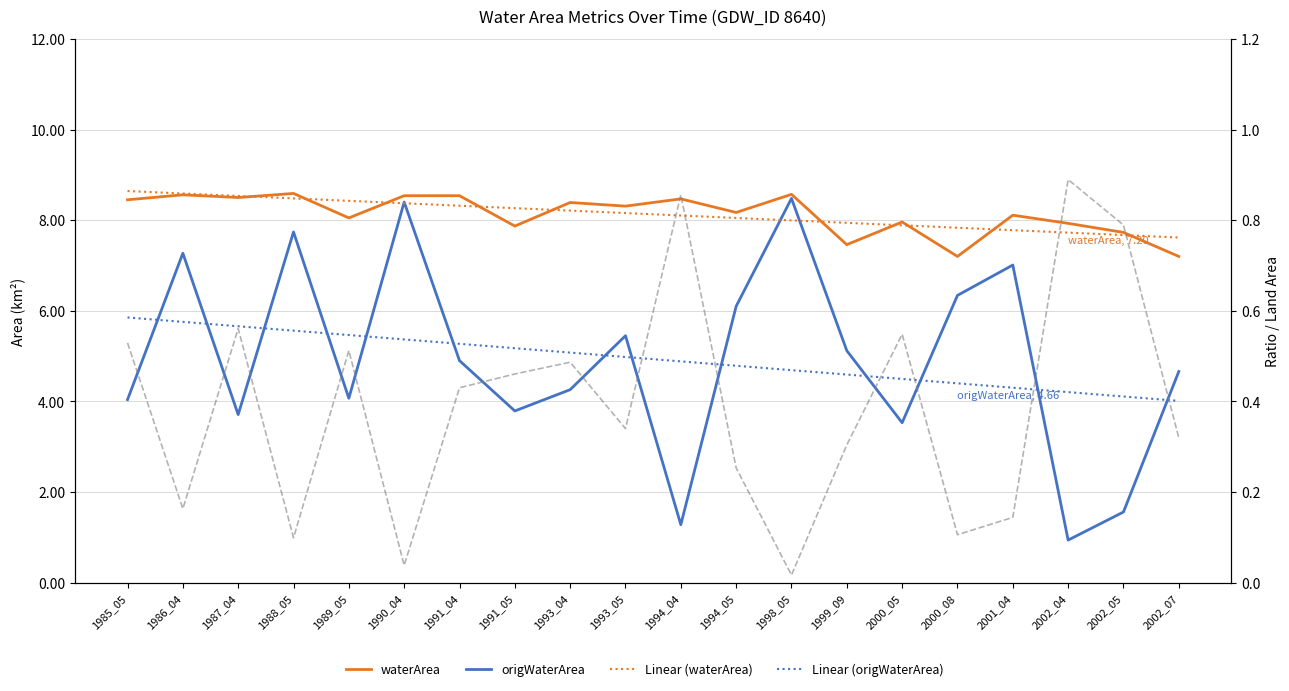

The ratioOrigNoData series shows 0.0 at 1998_05. True or false?

True